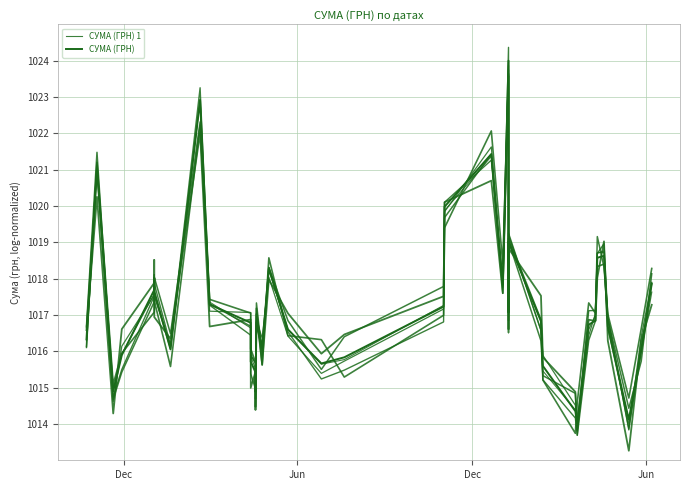

What is the highest value of the СУМА (ГРН) 1 series?

1024.0